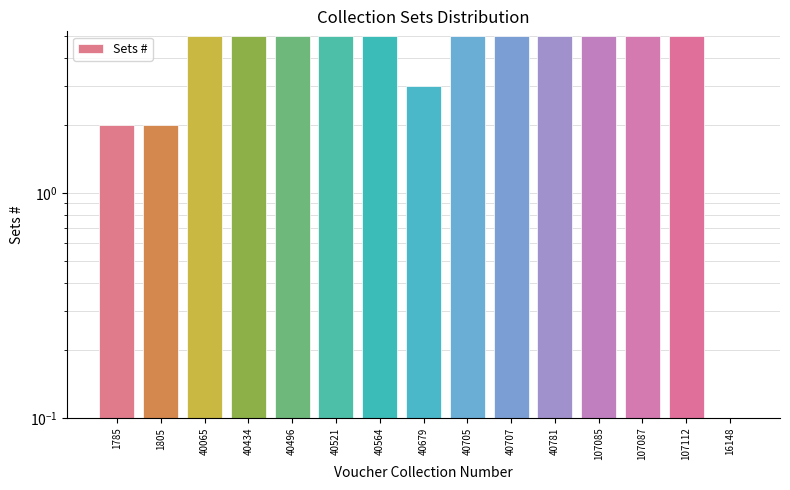

The value at 16148 is 3. True or false?

False